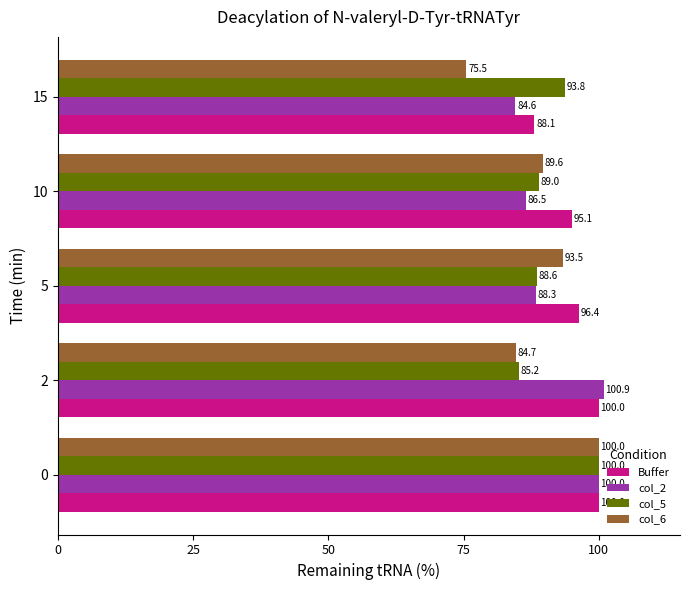

Which series has the largest total across all categories?

Buffer